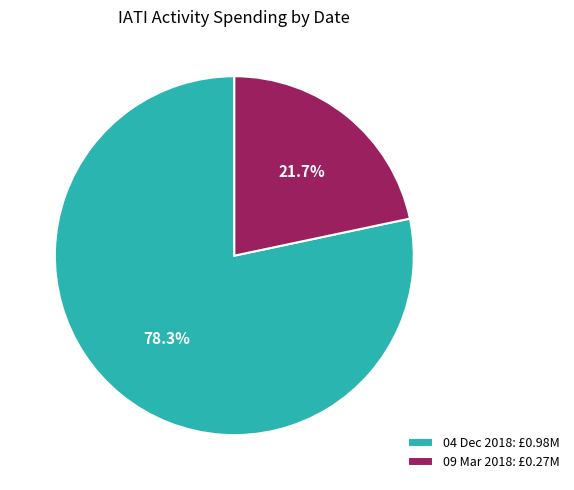

Count the number of slices in the pie.

2